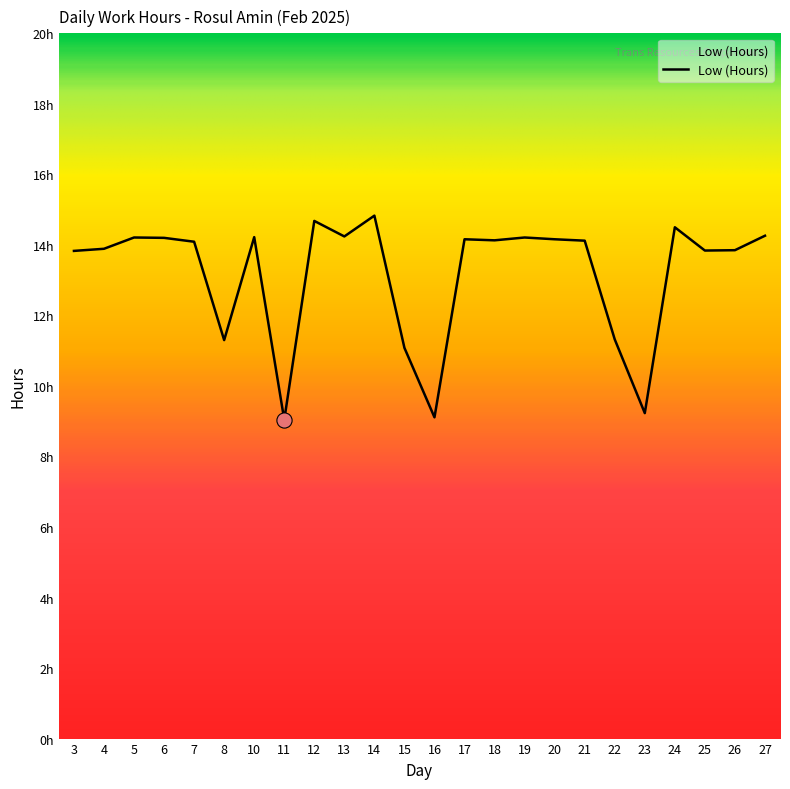

Does the chart have visible grid lines?

No